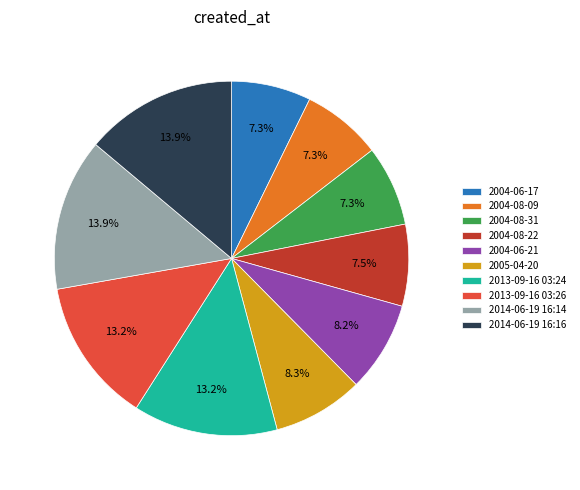

Combined, do 2004-06-17 and 2014-06-19 16:14 account for over 50%?

No